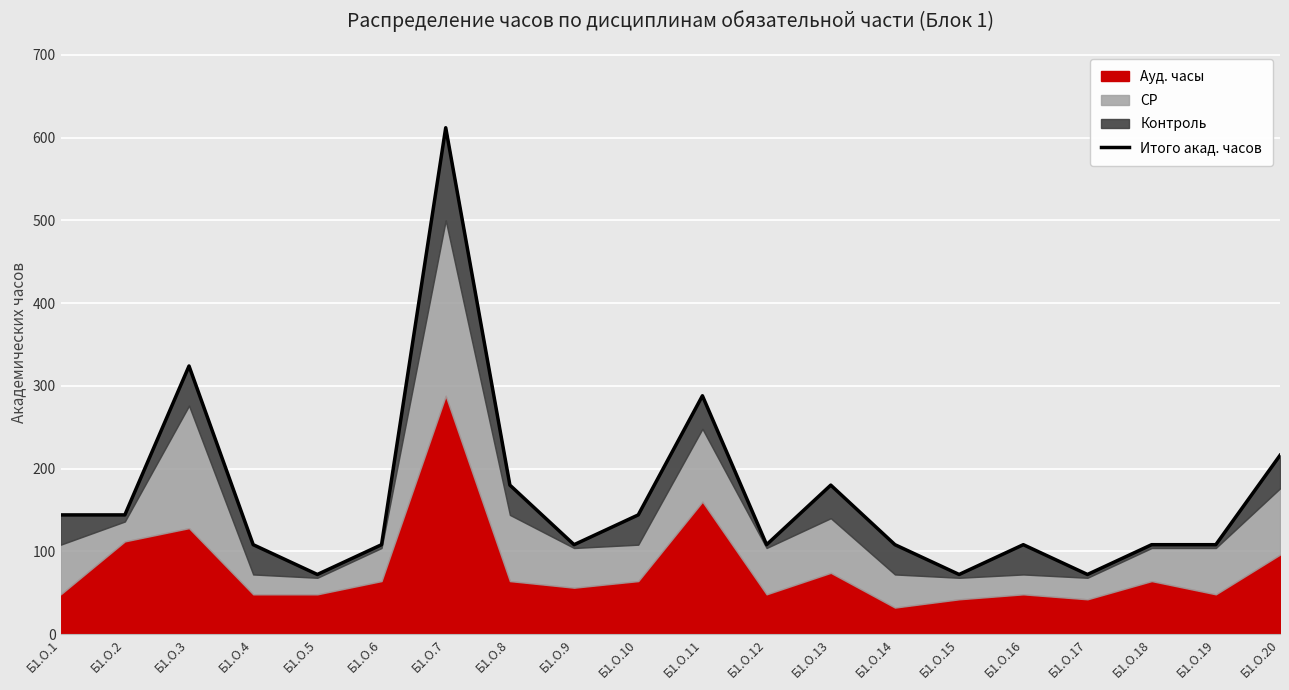

Where does the data first go above 108?

Б1.О.1